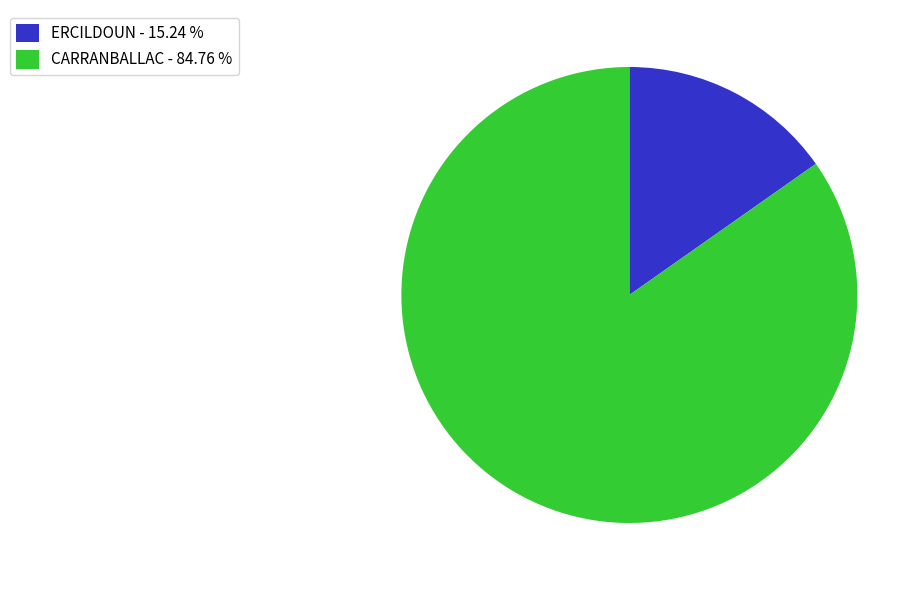

Which category has the smallest portion of the pie?

ERCILDOUN